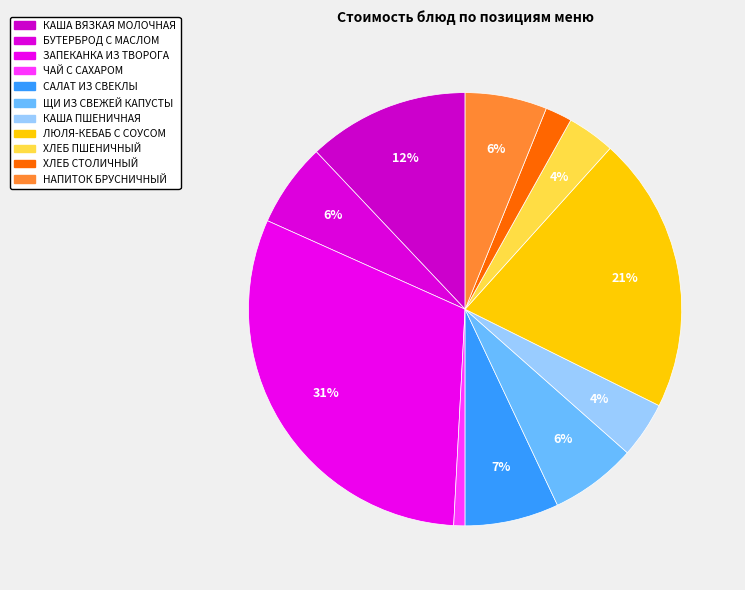

What portion of the pie excludes БУТЕРБРОД С МАСЛОМ?

93.8%